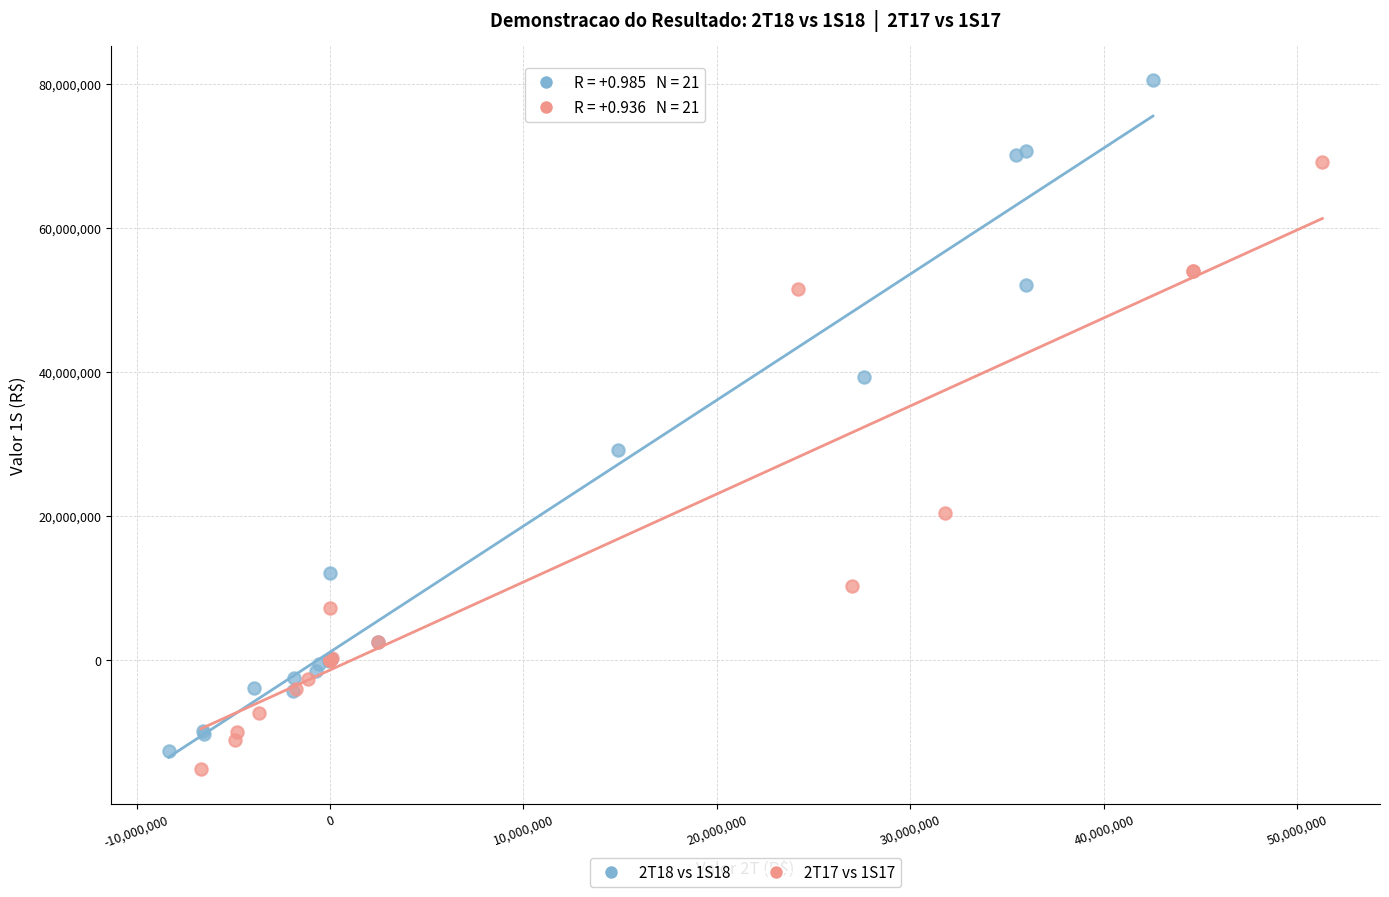

Which series contains the highest Y value?

2T18 vs 1S18